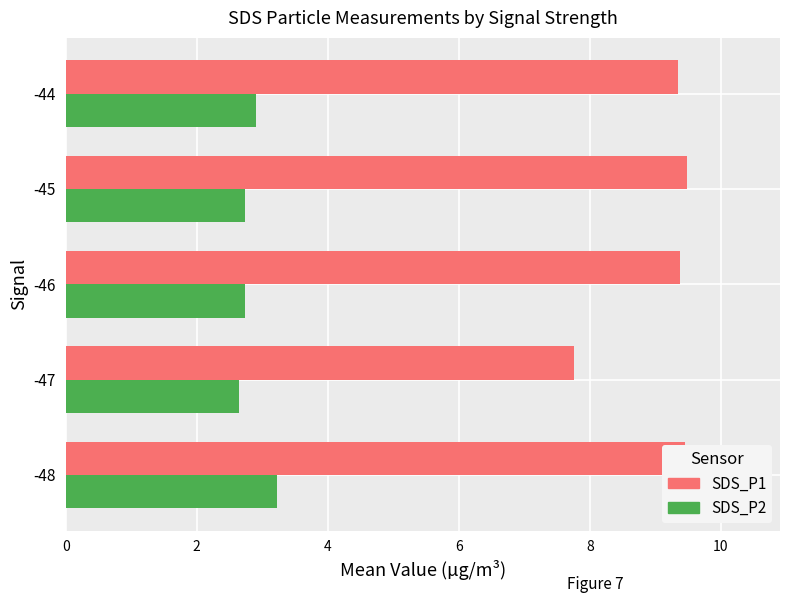

What are all the series names shown in the legend?

SDS_P1, SDS_P2